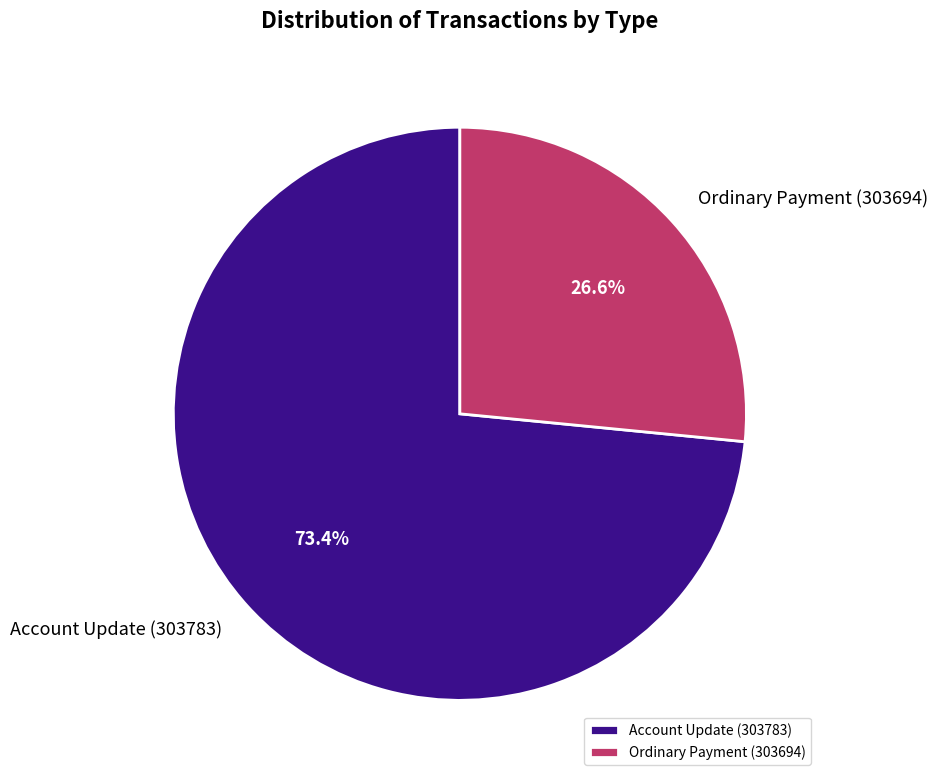

The Account Update (303783) slice represents 73% of the pie. True or false?

True